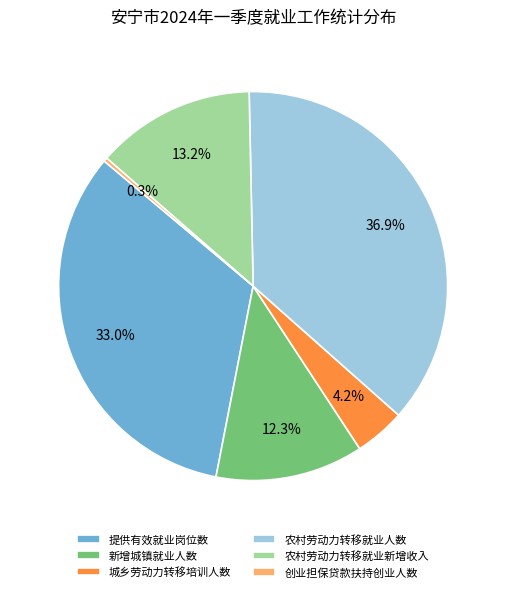

Is there a majority slice in this chart?

No